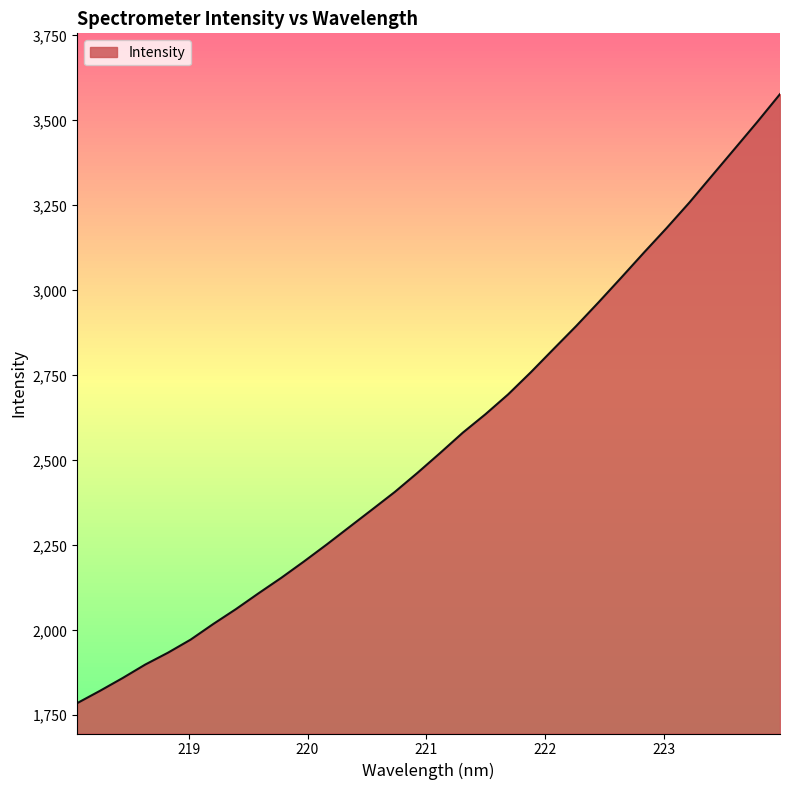

What is the minimum value shown in the chart?

1785.7